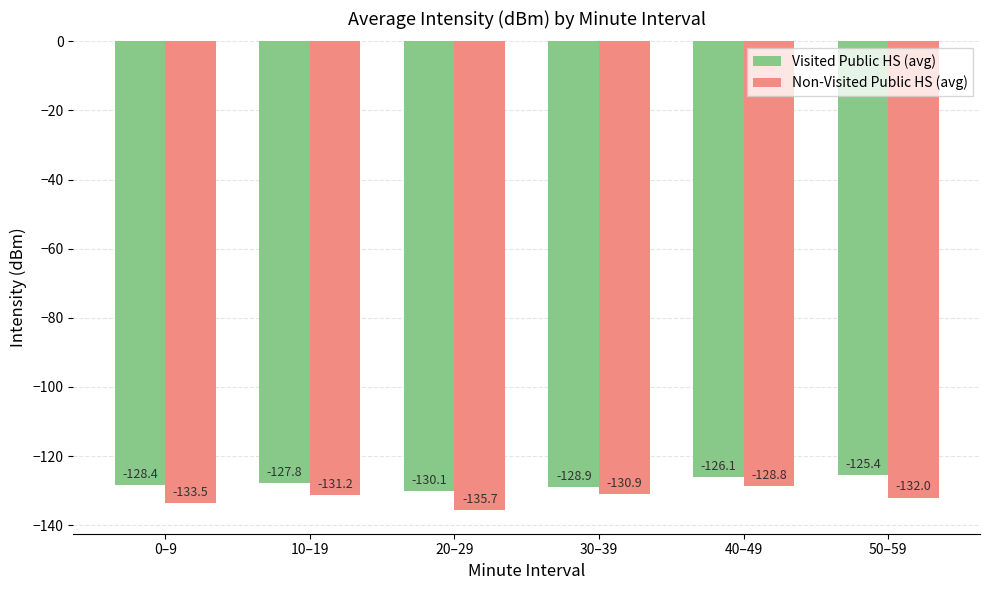

Reading left to right, transcribe all the data shown in this chart.

Visited Public HS (avg): 0–9=-128.4	10–19=-127.8	20–29=-130.1	30–39=-128.9	40–49=-126.1	50–59=-125.4
Non-Visited Public HS (avg): 0–9=-133.5	10–19=-131.2	20–29=-135.7	30–39=-130.9	40–49=-128.8	50–59=-132.0